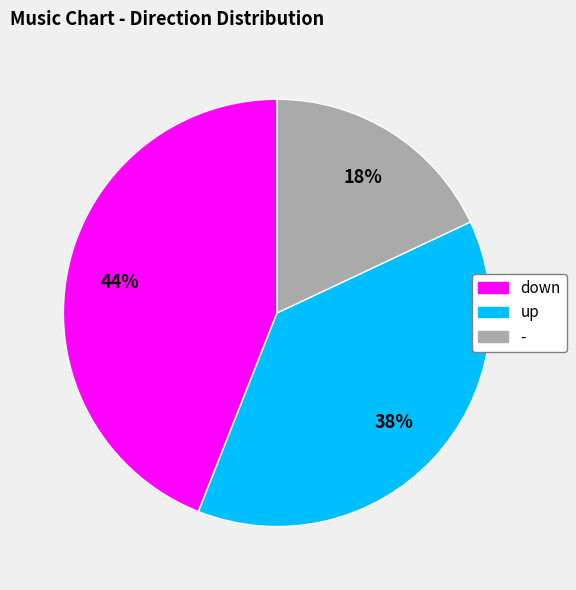

How many slices are in this pie chart?

3